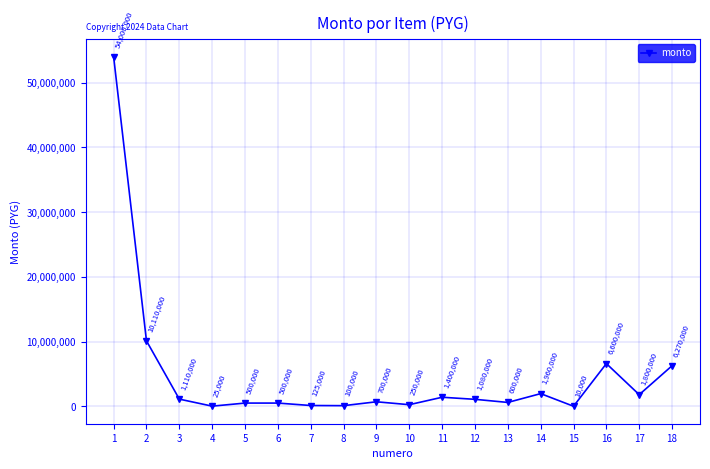

At which label is the value closest to 27005000?

2